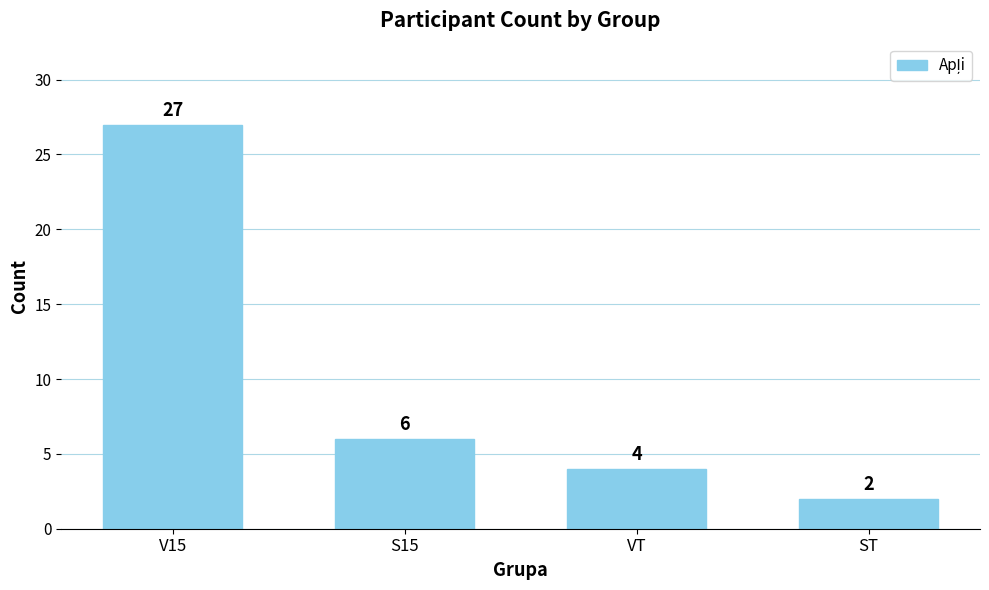

What is the sum of all values?

39